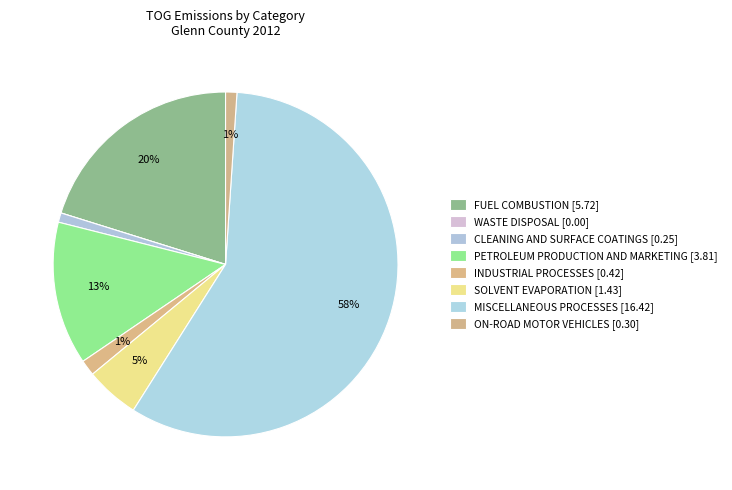

To the nearest percent, what is the combined percentage of ON-ROAD MOTOR VEHICLES and INDUSTRIAL PROCESSES?

3%